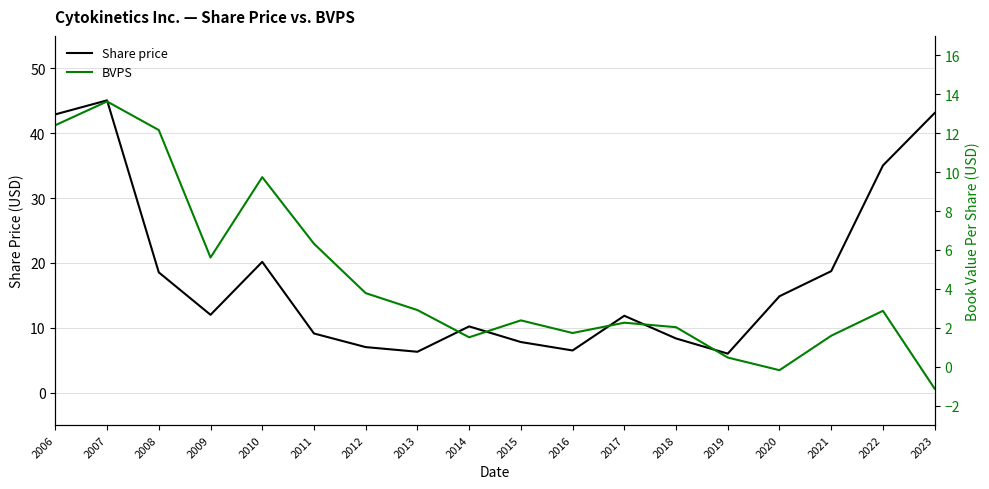

Which series changed the most between 2008 and 2022?

Share price